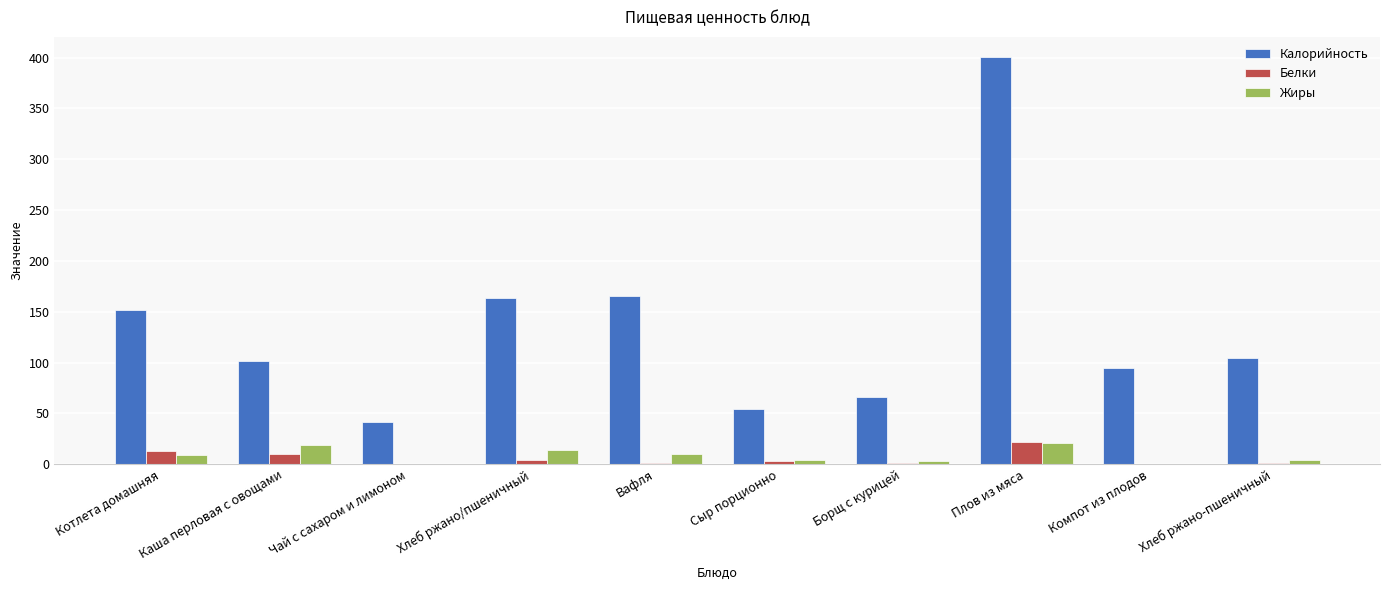

Which series changed the most between Котлета домашняя and Хлеб ржано-пшеничный?

Калорийность